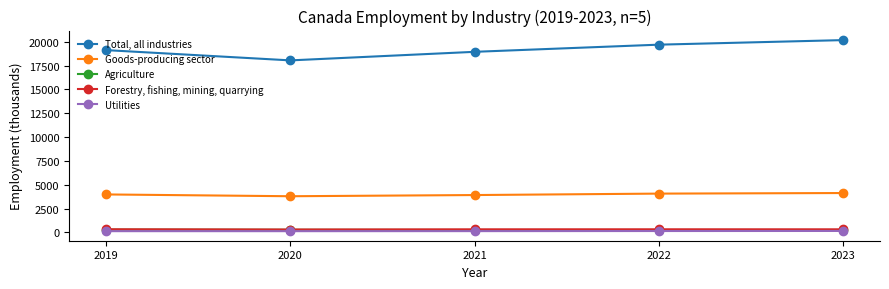

Is it true that Goods-producing sector equals 1846.4 at 2023?

False